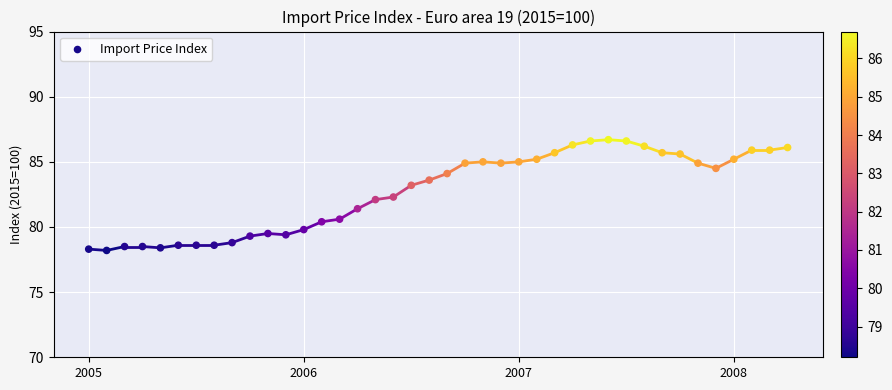

What is the range of Y values (max minus min)?

8.5